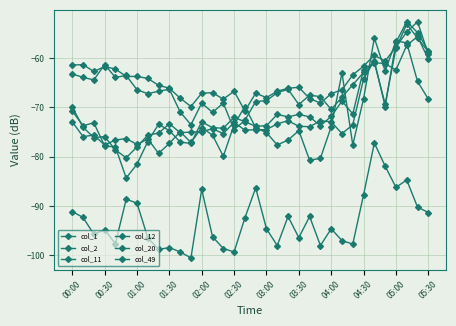

Count the number of data series in this chart.

6